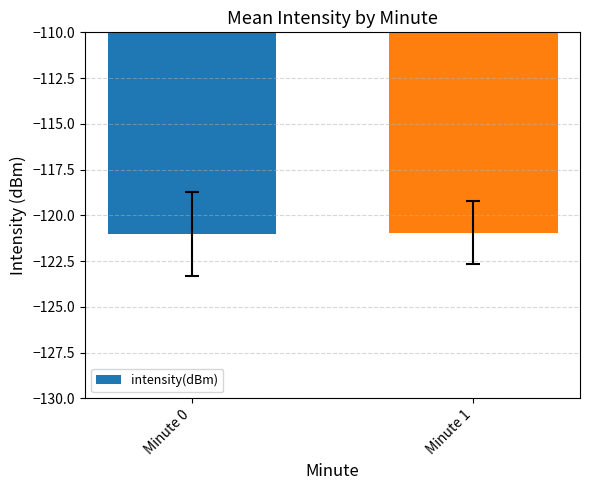

What is the sum of all values?

-242.0